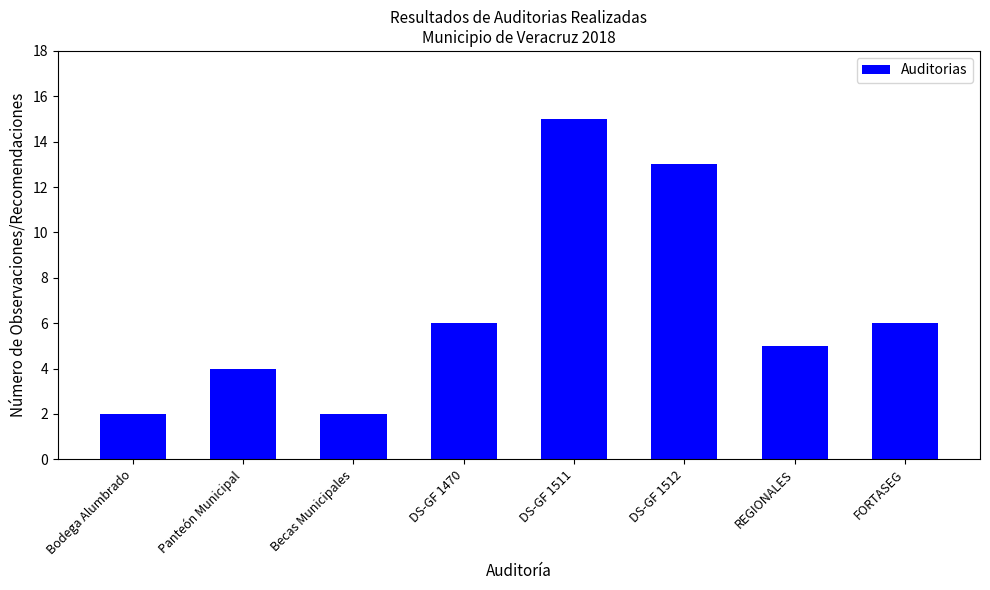

Reading left to right, extract all data points from this chart.

2	4	2	6	15	13	5	6